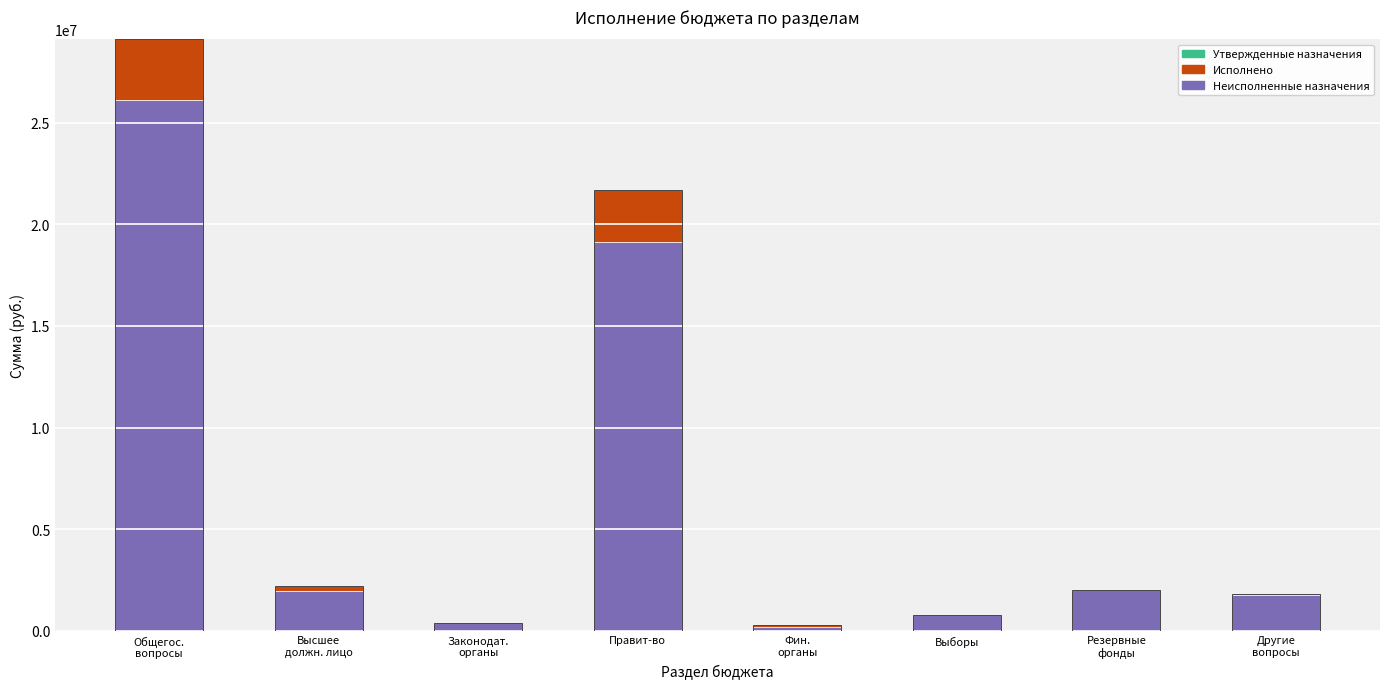

What is the label of the 7th bar from the right?

Высшее
должн. лицо